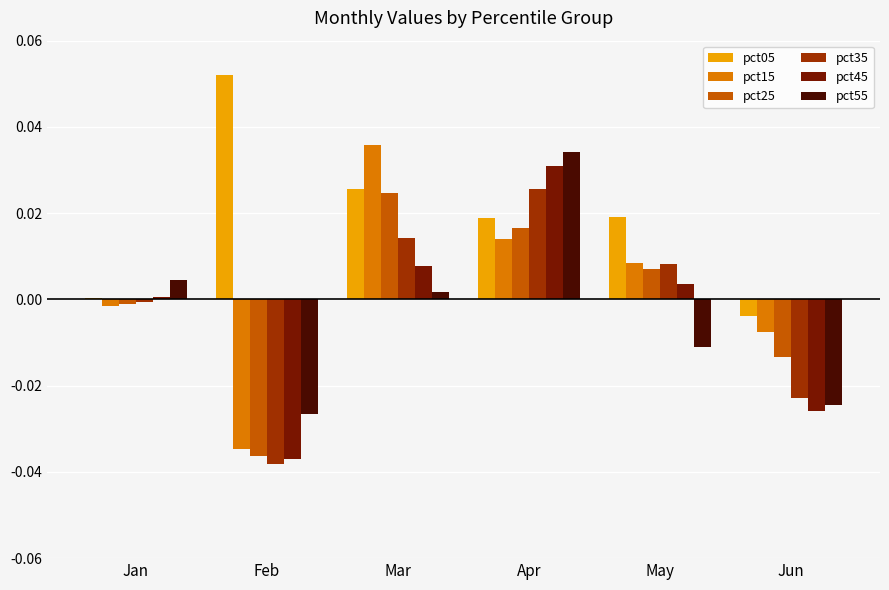

Which series changed the most between Jan and Feb?

pct05